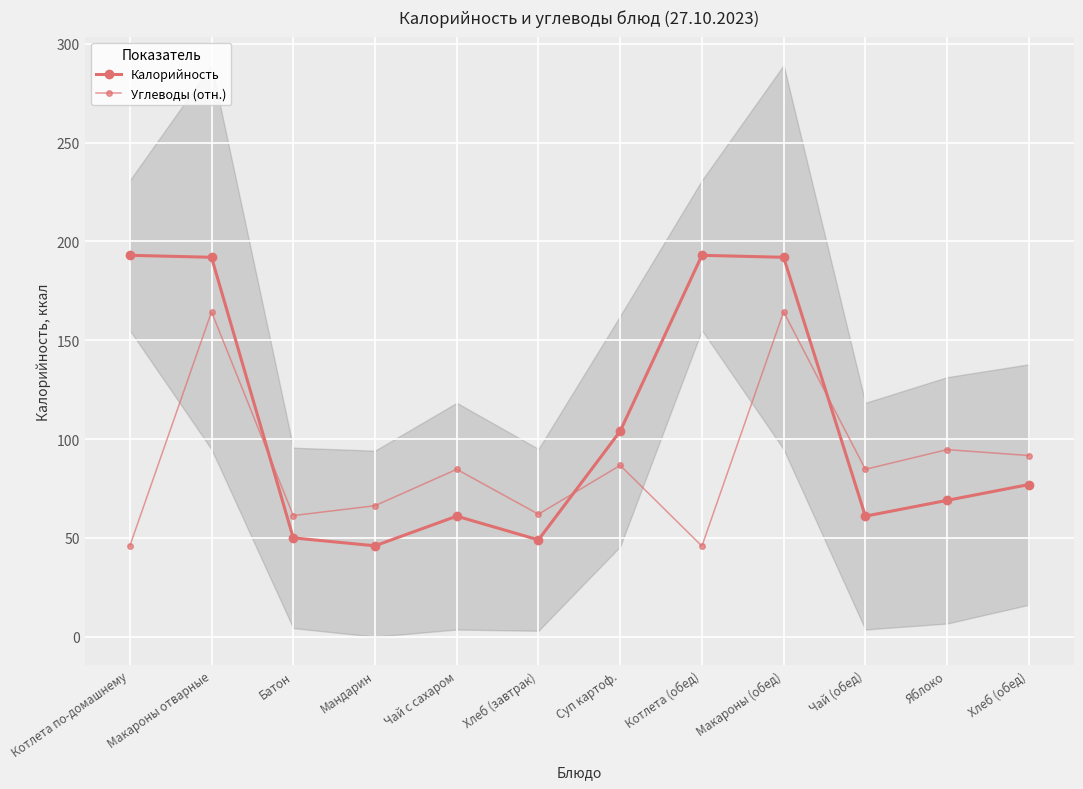

What is the value of the Калорийность point at the 7th from the left?

104.0